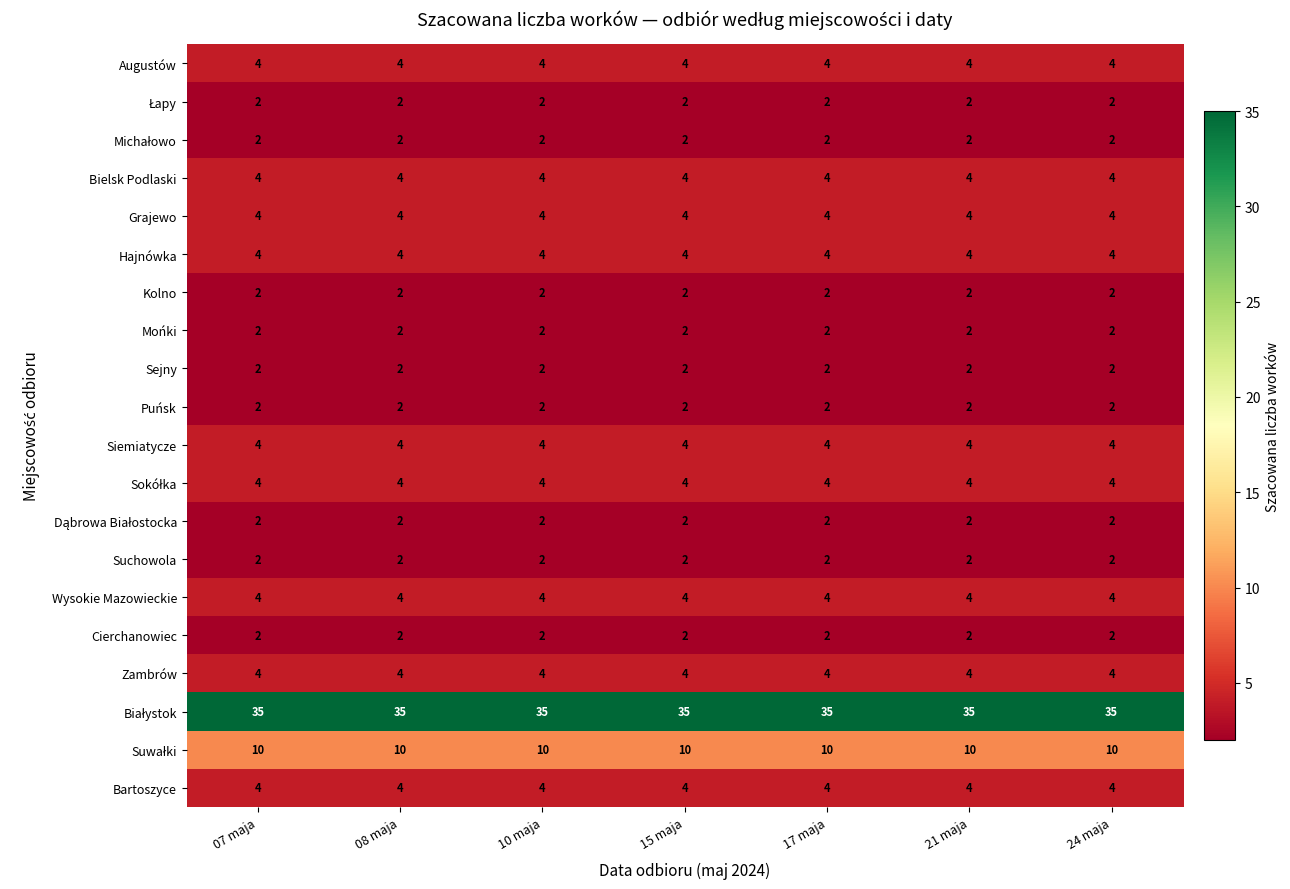

At how many categories does at least one series exceed 14?

7